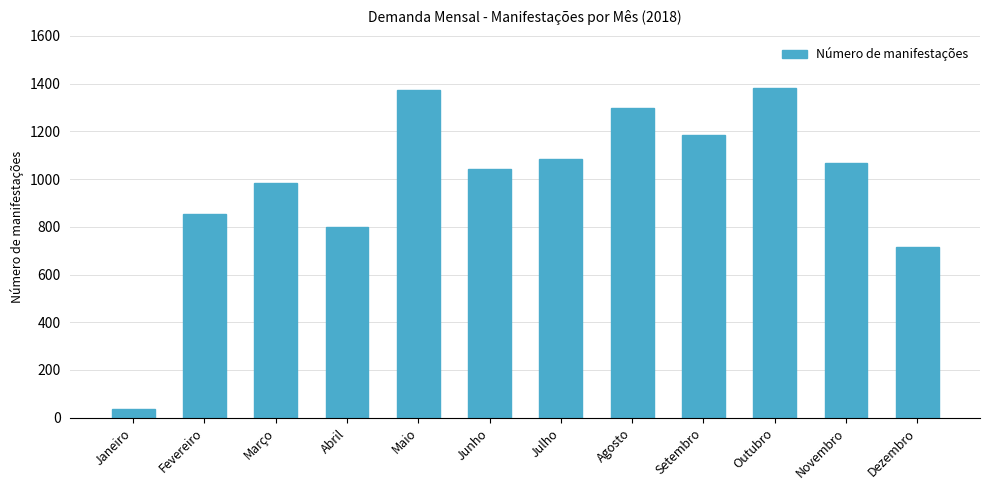

Reading left to right, extract all data points from this chart.

35	855	984	798	1375	1044	1084	1299	1185	1383	1069	716